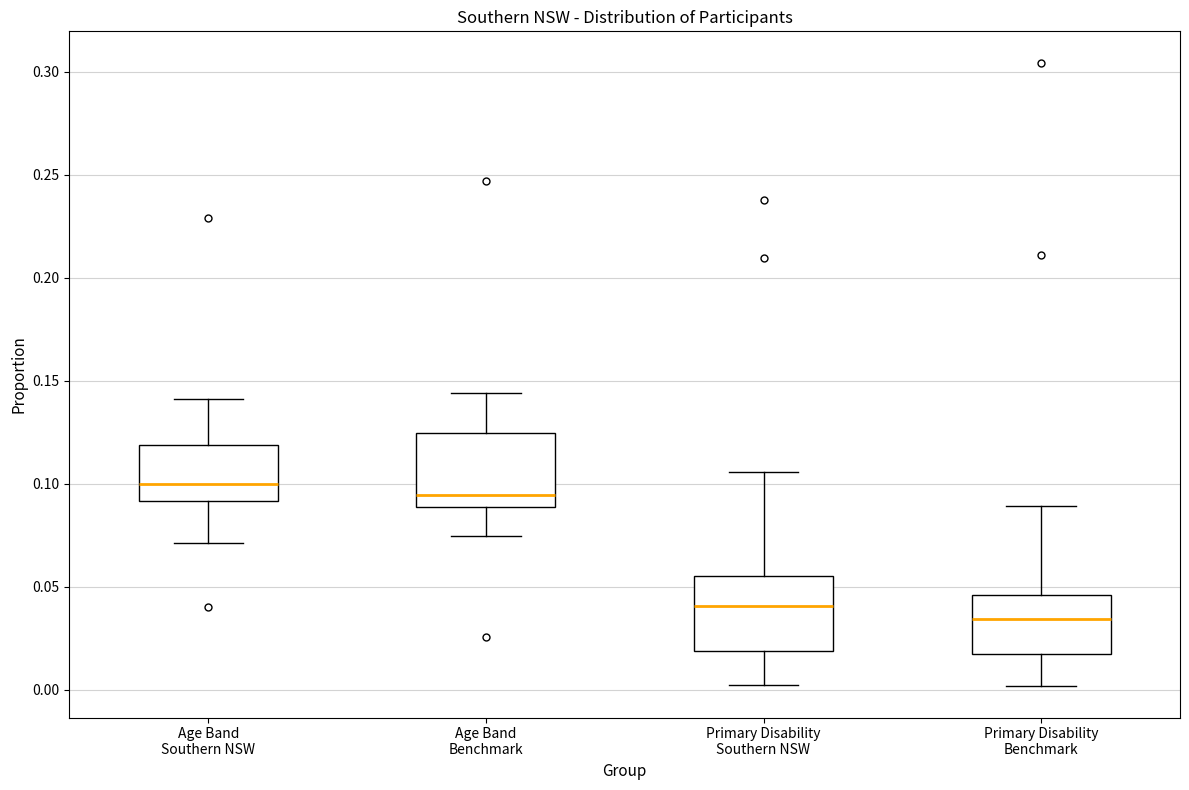

Reading left to right, transcribe this box plot: for each box, give where its median line is, the range the box spans, and where its two whiskers end, as read against the y-axis. The values are not printed on the chart, so give them approximately, as read against the axis.

Age Band Southern NSW: median 0.100, box 0.090 to 0.120, whiskers 0.070 to 0.140
Age Band Benchmark: median 0.095, box 0.090 to 0.125, whiskers 0.075 to 0.145
Primary Disability Southern NSW: median 0.040, box 0.020 to 0.055, whiskers 0.000 to 0.105
Primary Disability Benchmark: median 0.035, box 0.015 to 0.045, whiskers 0.000 to 0.090